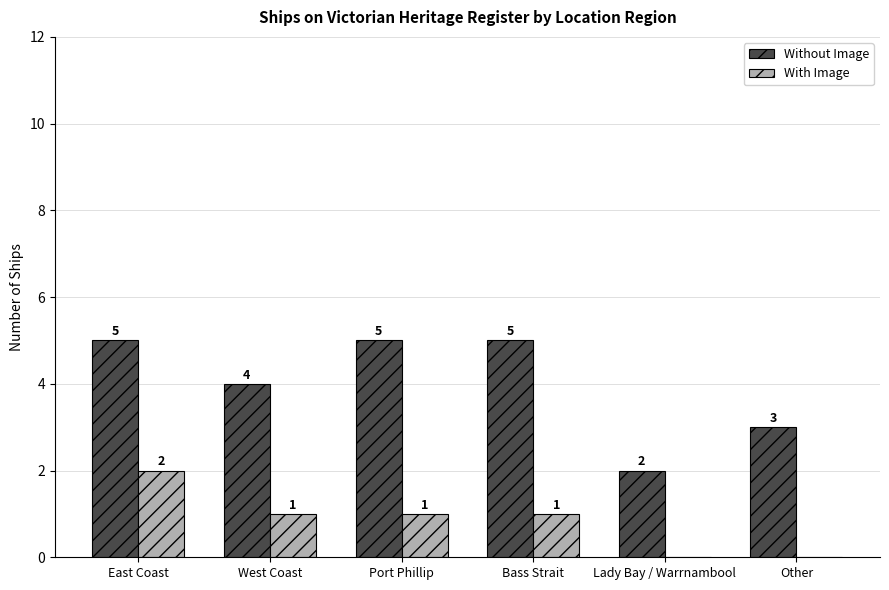

What is the sum of the Without Image values at East Coast and Other?

8